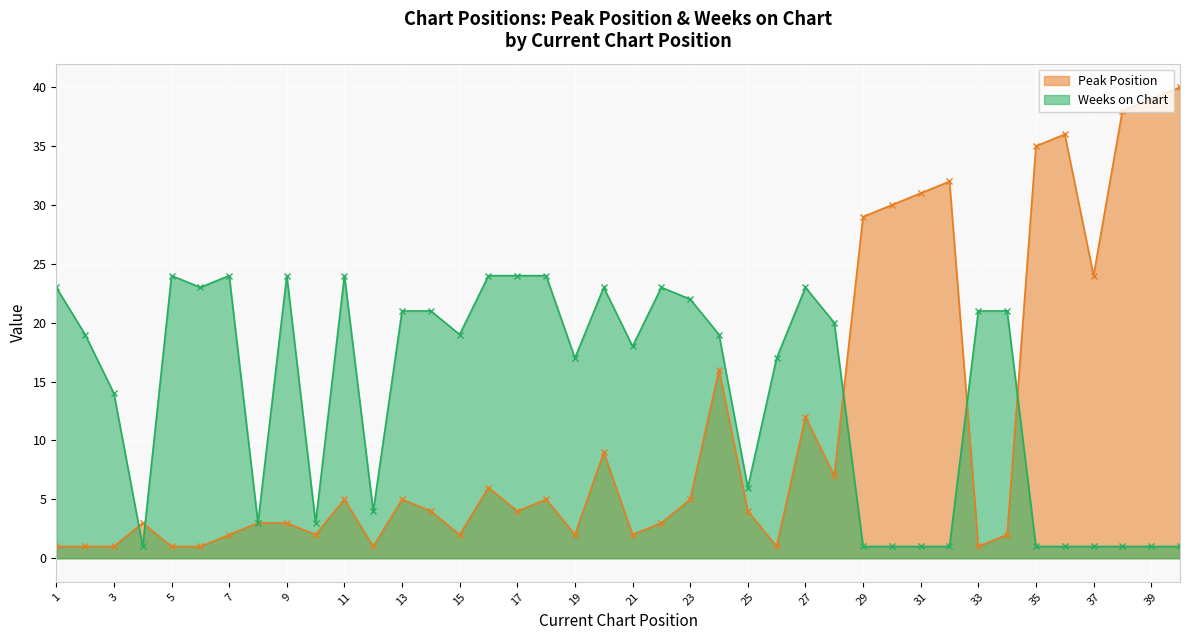

What is the minimum value shown in the chart?

1